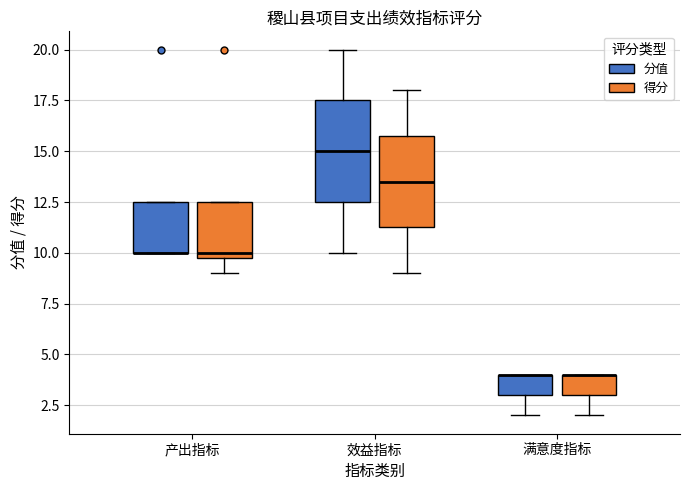

Comparing the boxes themselves (not the whiskers), which one is the tallest?

效益指标 (分值)